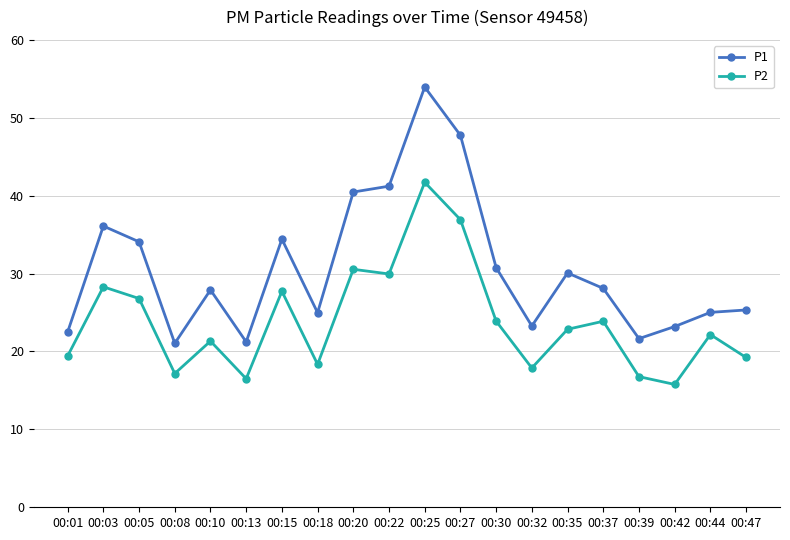

At how many categories does at least one series exceed 40?

4